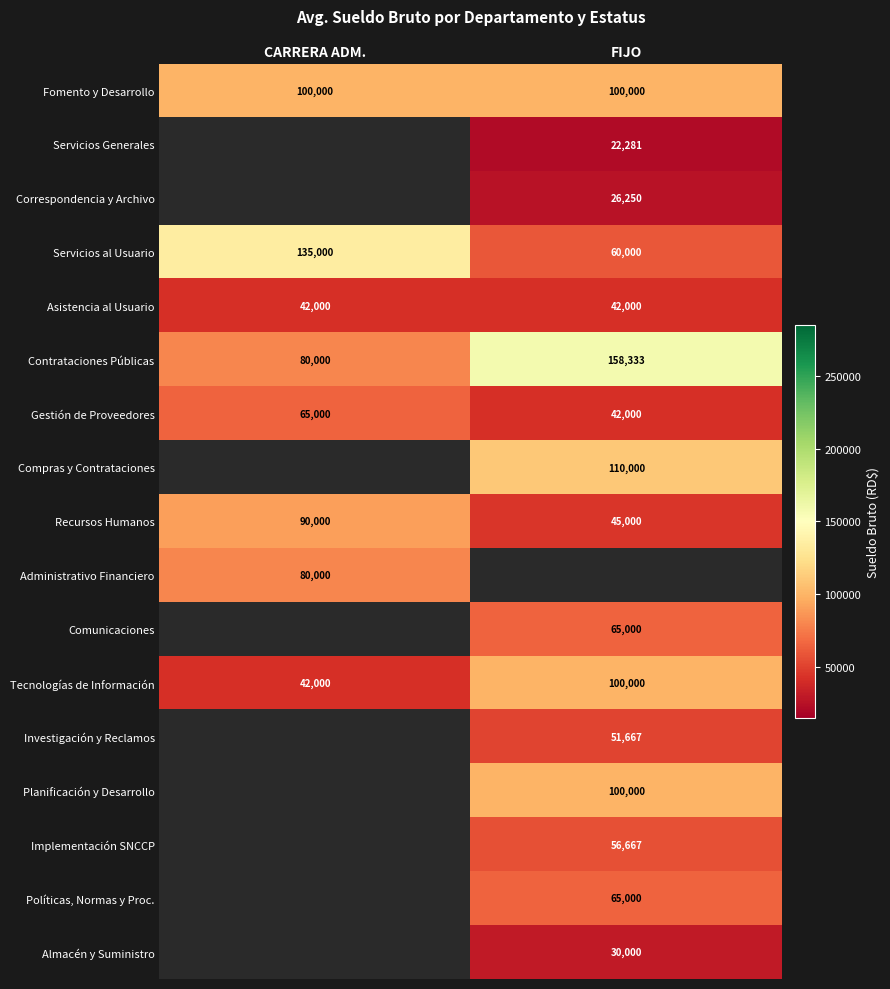

What is the smallest value displayed?

22281.0